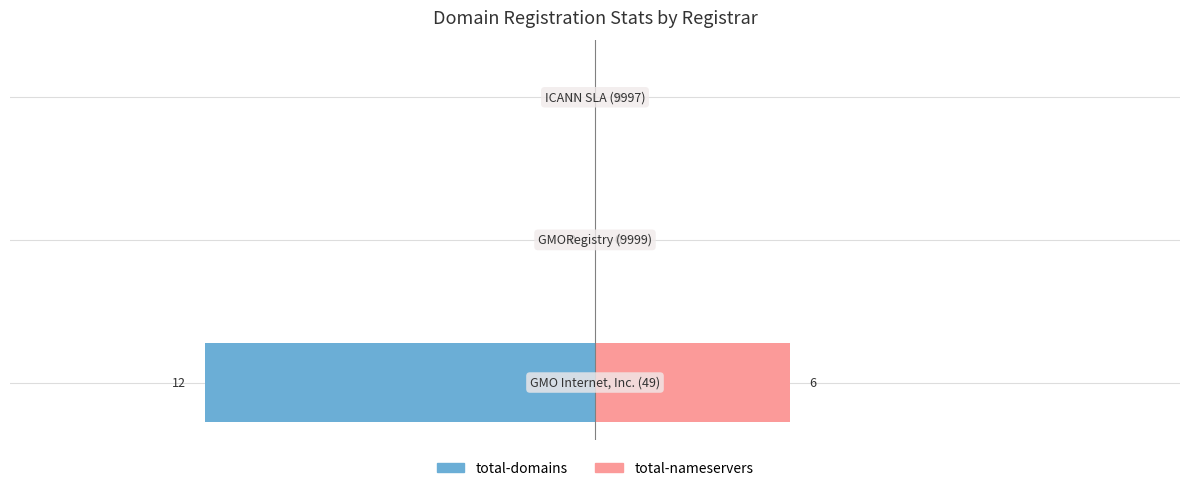

What are all the series names shown in the legend?

total-domains, total-nameservers